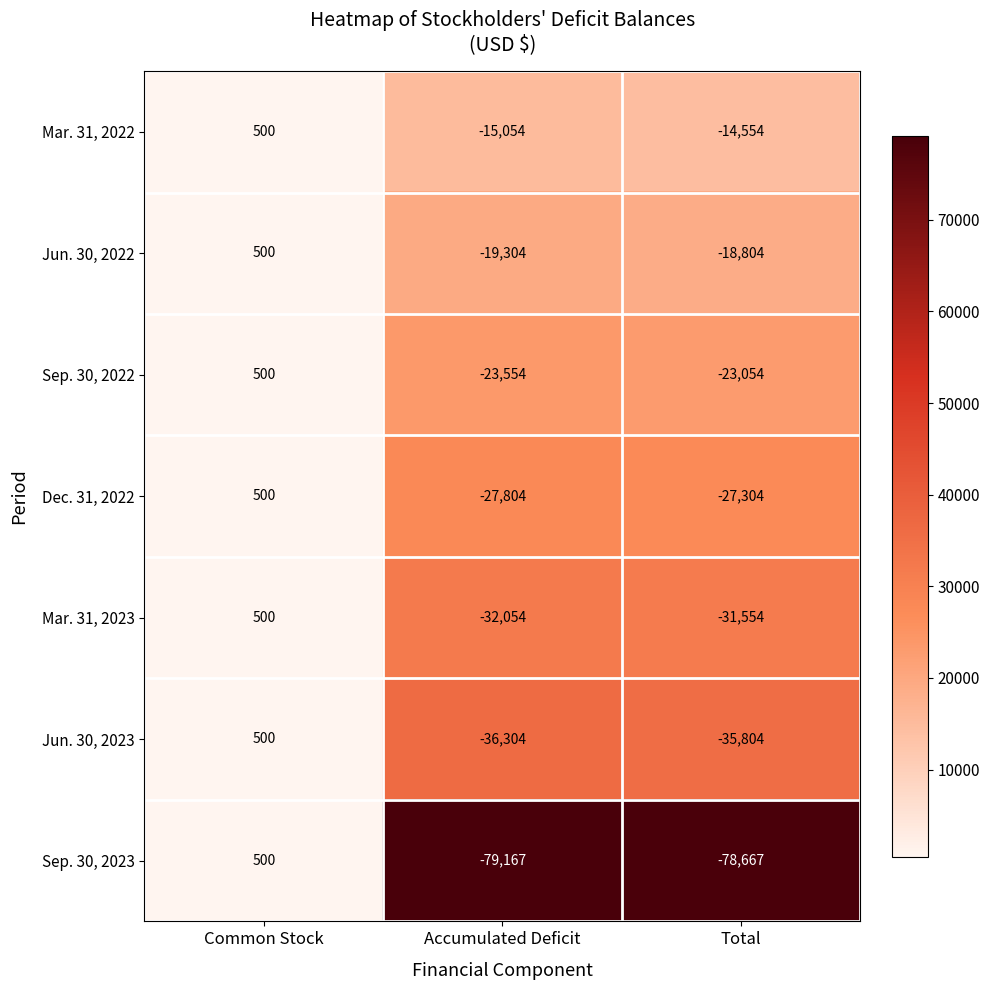

How many categories are shown in the chart?

3